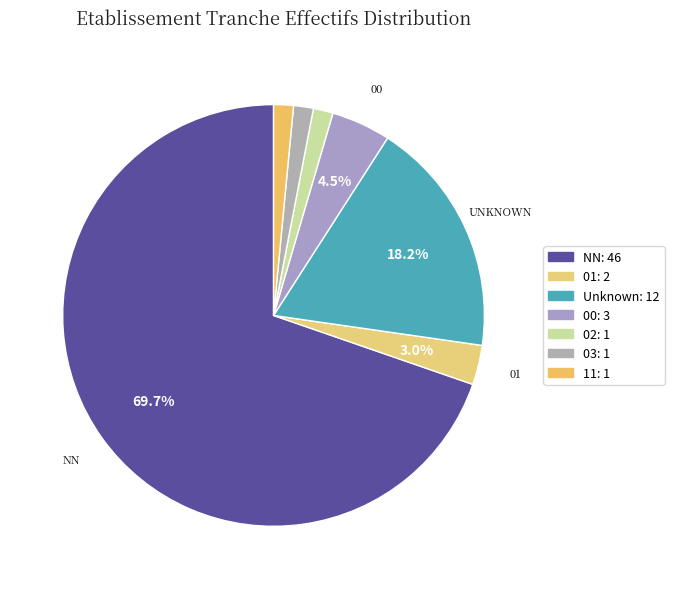

Which slice represents more than half of the pie?

NN